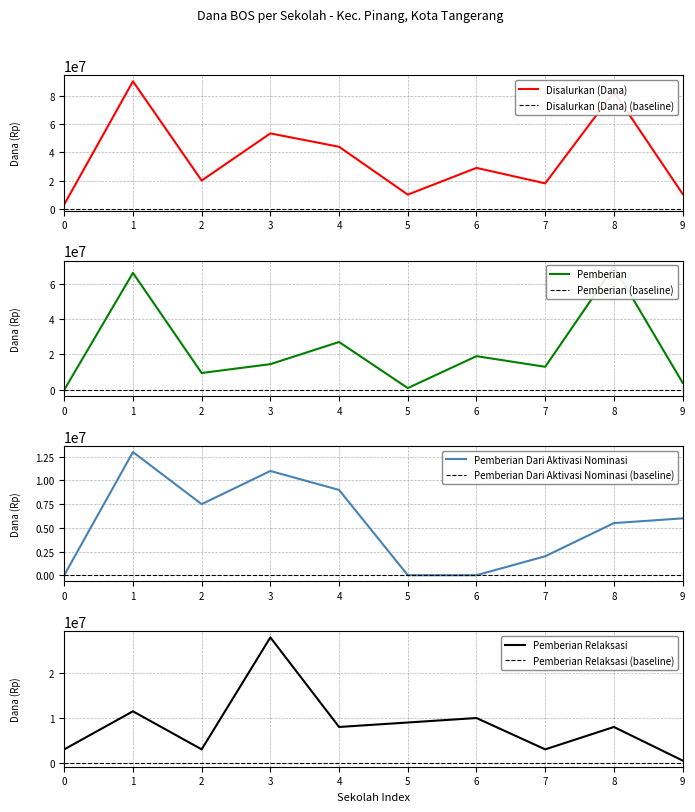

Reading right to left, extract all data points from this chart.

Disalurkan (Dana): 10500000	83000000	18000000	29000000	10000000	44000000	53500000	20000000	90500000	3000000
Pemberian: 4000000	69500000	13000000	19000000	1000000	27000000	14500000	9500000	66000000	0
Pemberian Dari Aktivasi Nominasi: 6000000	5500000	2000000	0	0	9000000	11000000	7500000	13000000	0
Pemberian Relaksasi: 500000	8000000	3000000	10000000	9000000	8000000	28000000	3000000	11500000	3000000